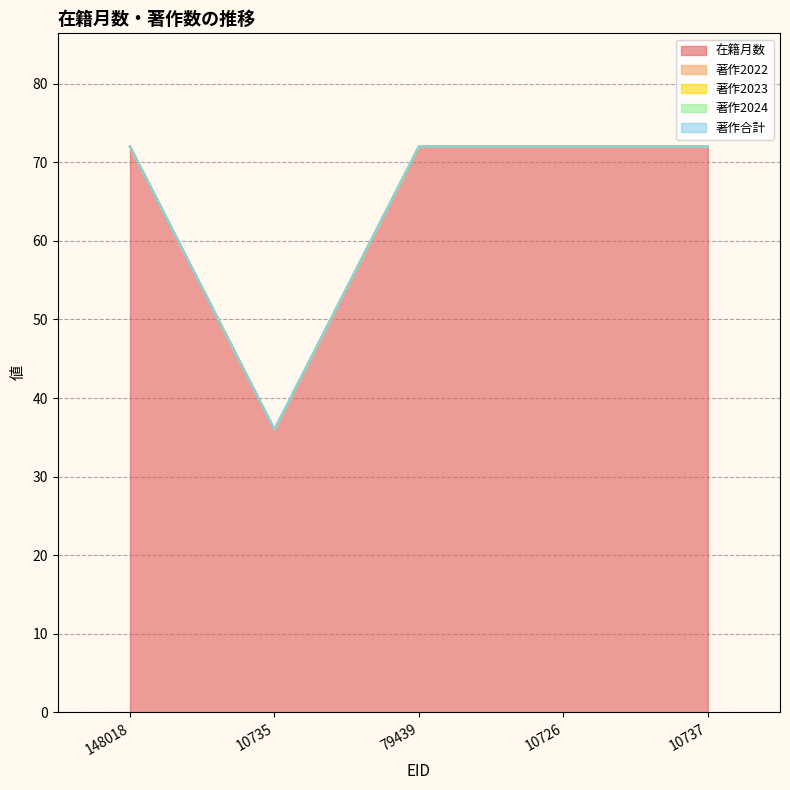

What are all the series names shown in the legend?

在籍月数, 著作2022, 著作2023, 著作2024, 著作合計